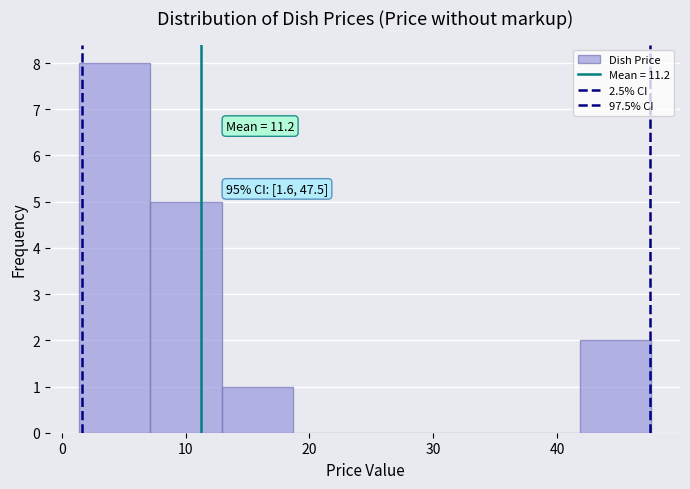

Which range on the x-axis has the tallest bar?

1 to 7